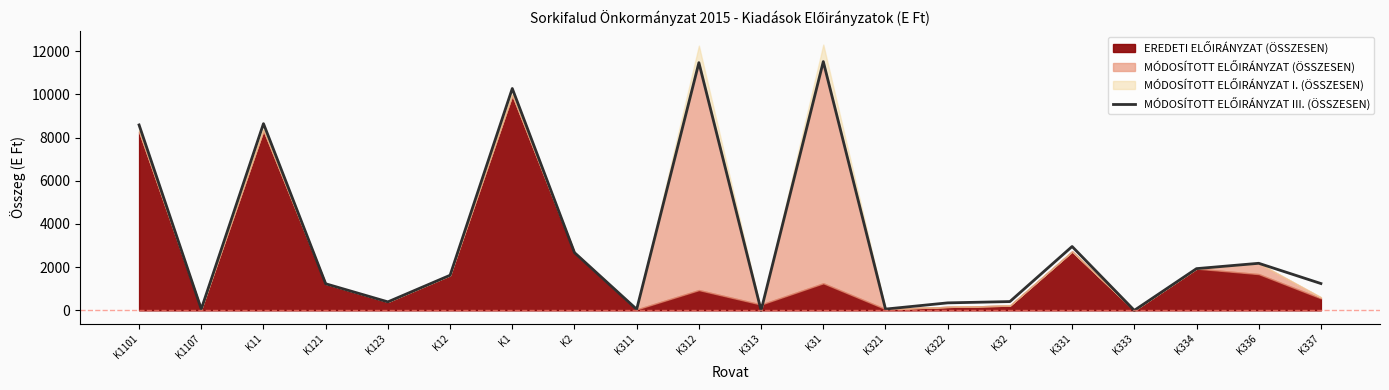

True or false: there are more than 0 points higher than both neighbors.

True